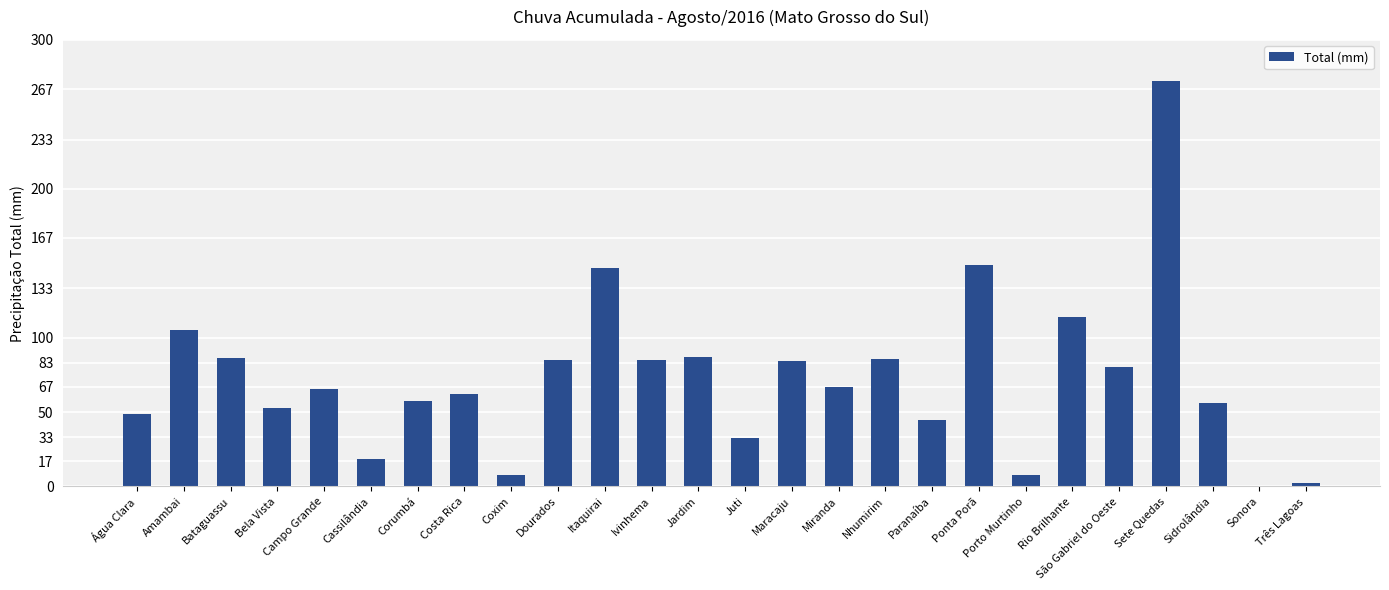

What is the maximum value shown in the chart?

272.4